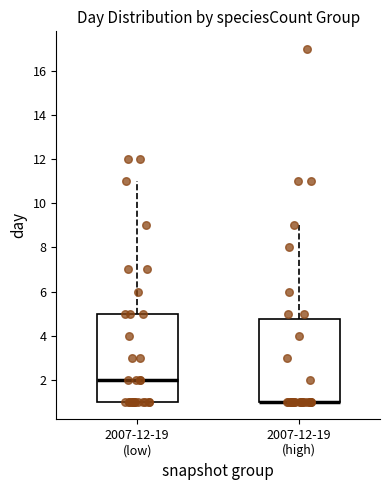

Which box is the tallest, from its lower edge to its upper edge?

2007-12-19 (low)